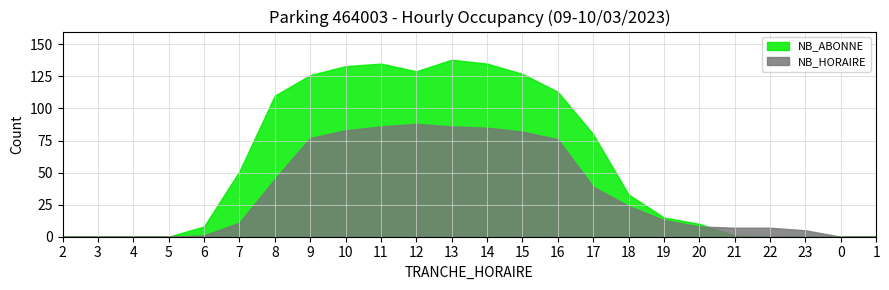

True or false: NB_ABONNE has a value of 195 at 11.

False